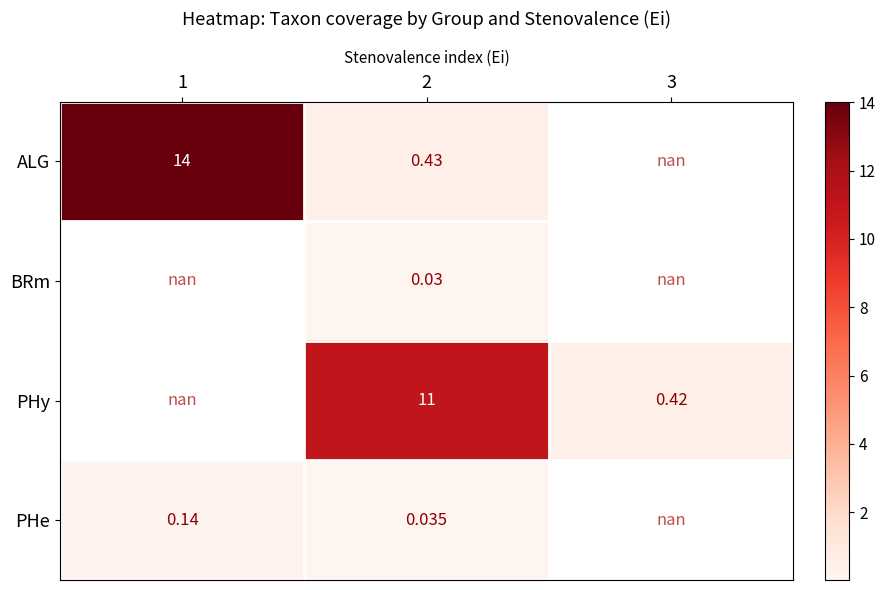

Is the value of ALG at 2 greater than the value of PHe at 1?

Yes